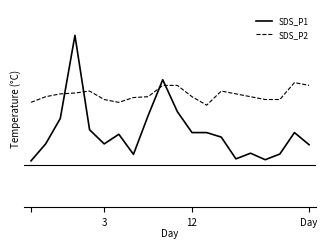

Does the chart have visible grid lines?

No